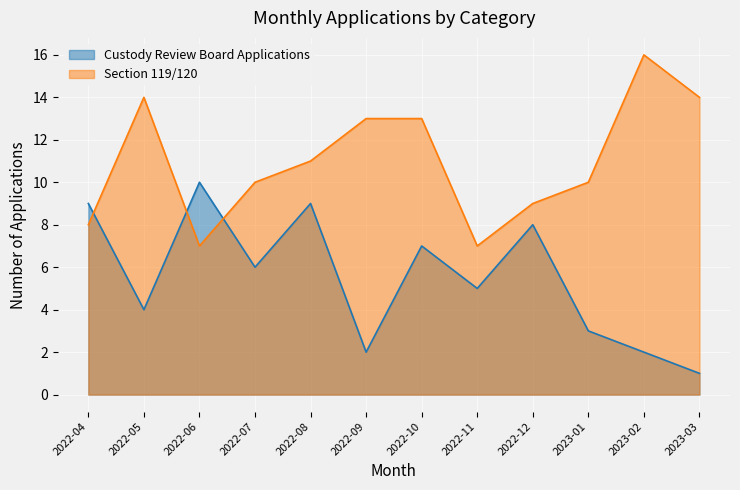

Between 2022-05 and 2022-06, which series saw the biggest shift?

Section 119/120